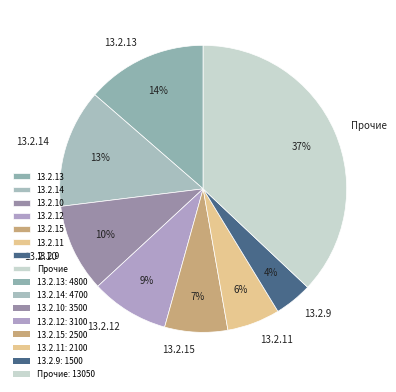

What is the ratio of the value at 13.2.11 to the value at 13.2.10?

0.6